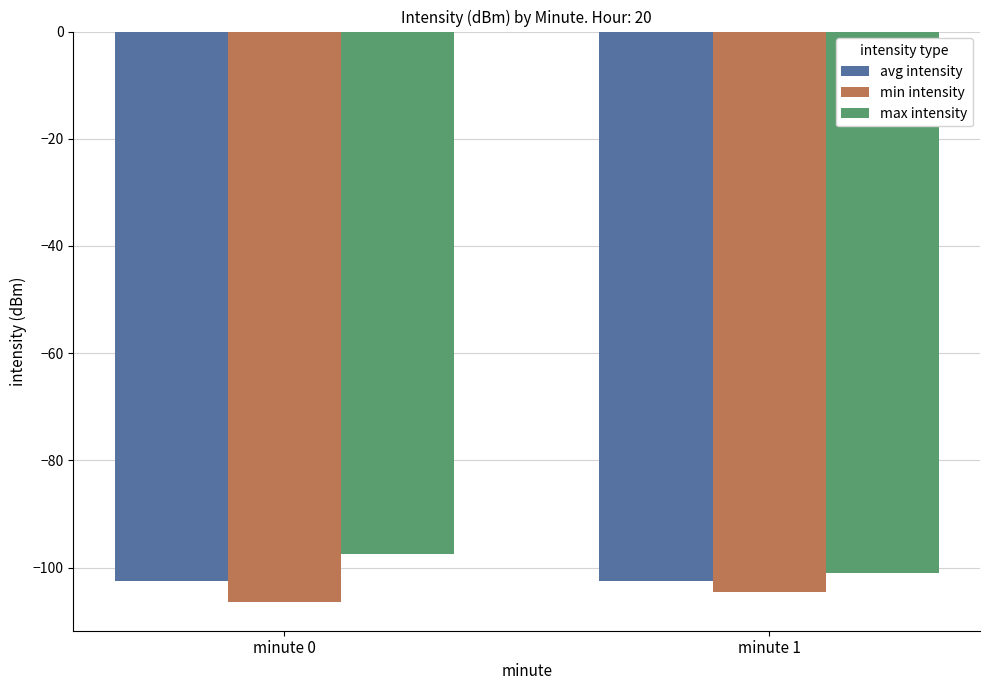

What is the total value across all series at minute 1?

-308.1